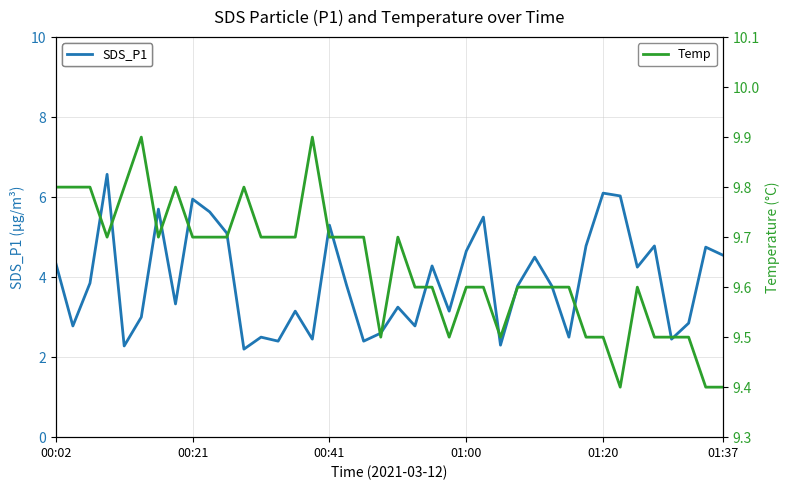

What is the difference between the highest and lowest values at 18?

7.3